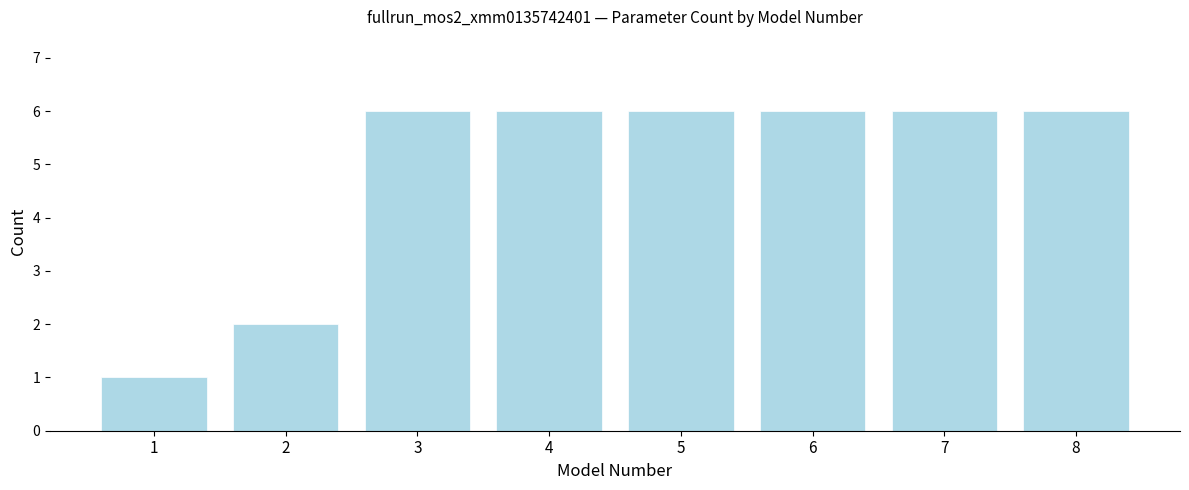

Reading left to right, extract all data points from this chart.

1	2	6	6	6	6	6	6